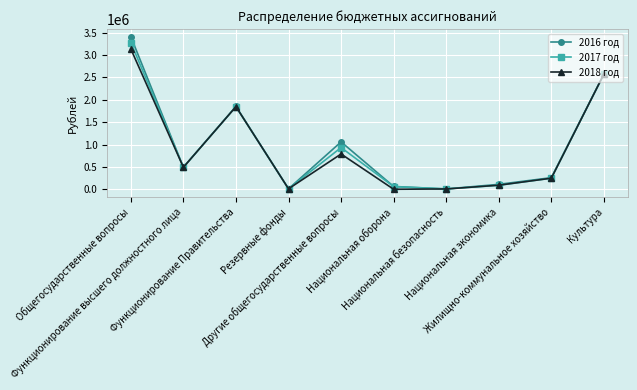

What is the label of the 3rd point from the right?

Национальная экономика